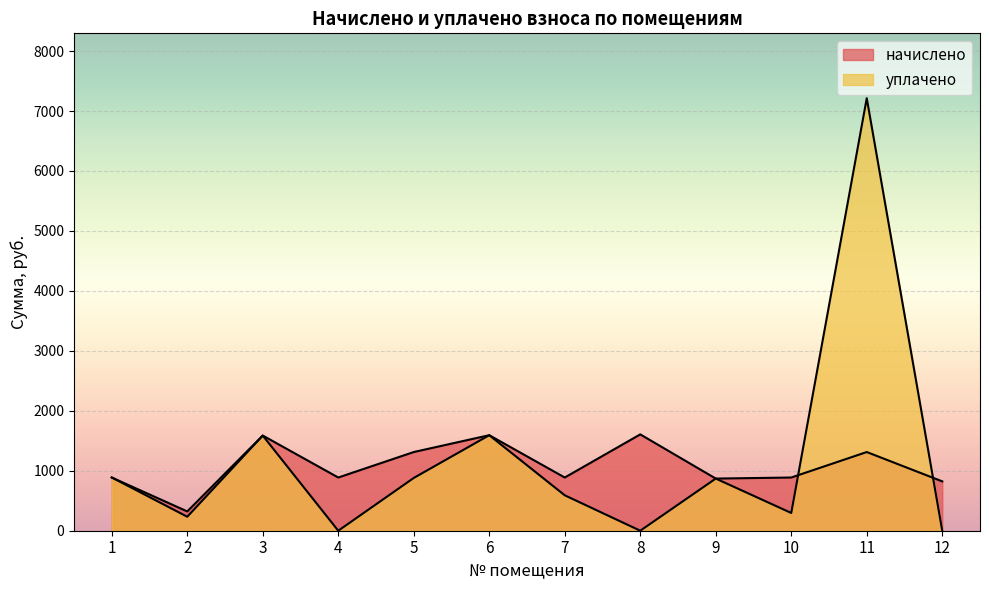

At which category is the sum across all series the highest?

11